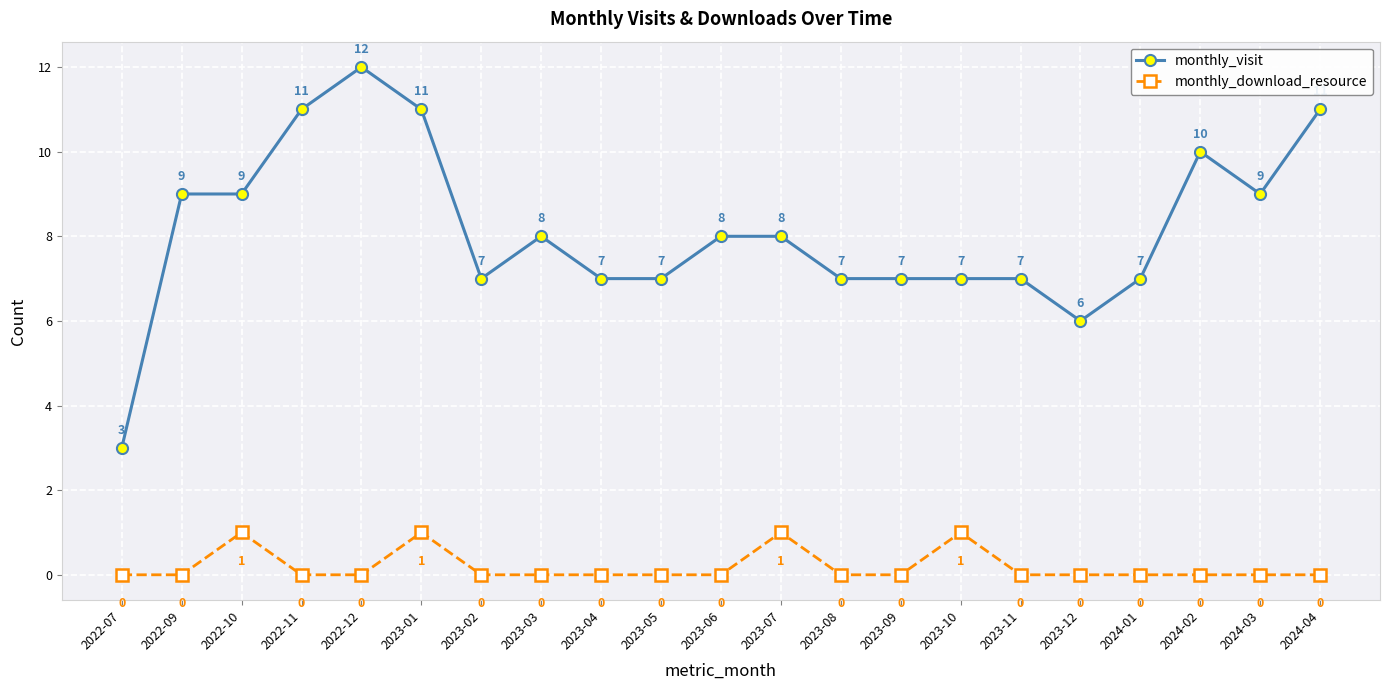

True or false: monthly_visit and monthly_download_resource intersect in this chart.

False